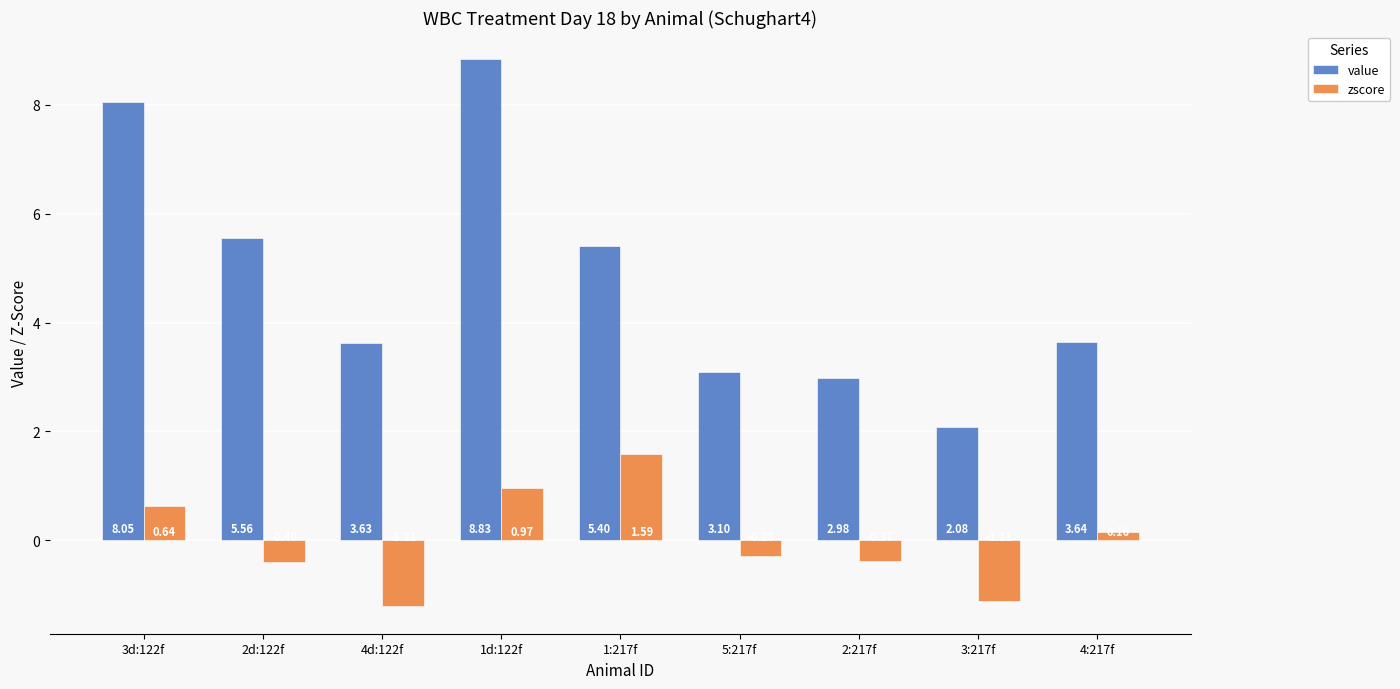

Which series changed the most between 1d:122f and 1:217f?

value